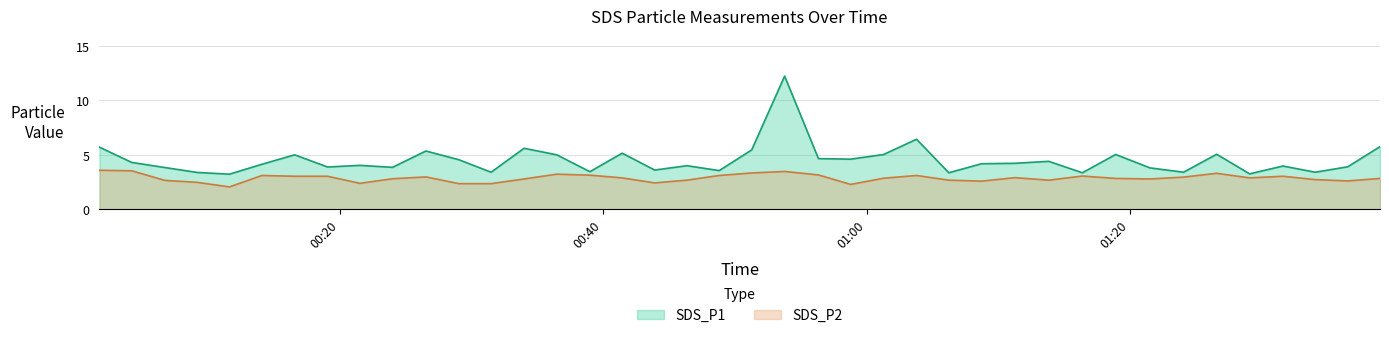

What is the difference between the highest and lowest values at 2023/07/24 01:26:35?

1.8